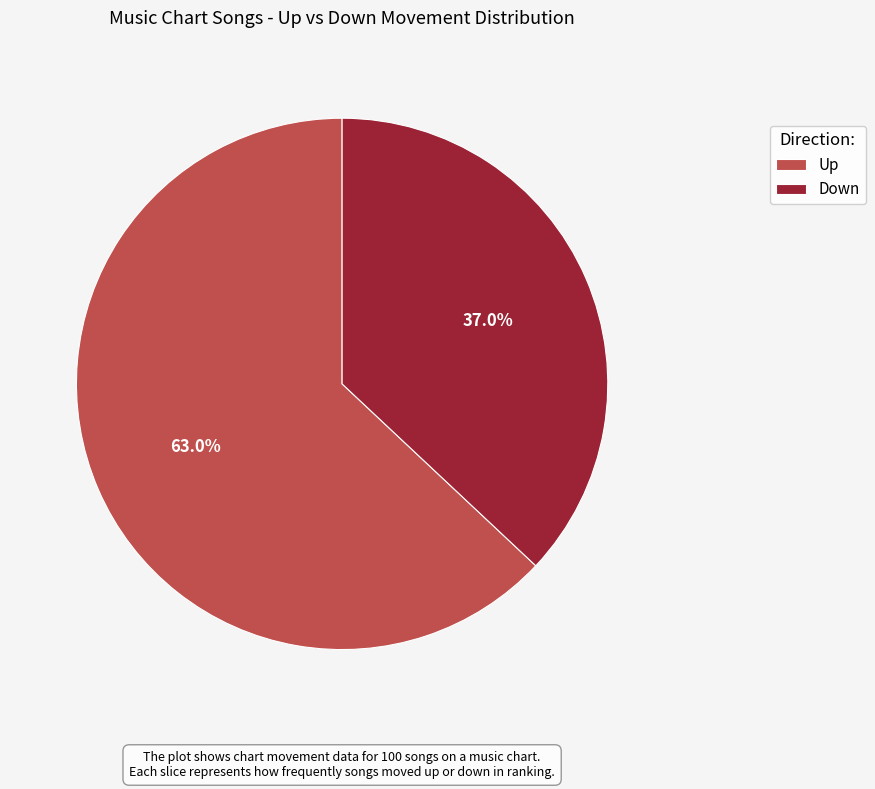

Count the number of slices in the pie.

2